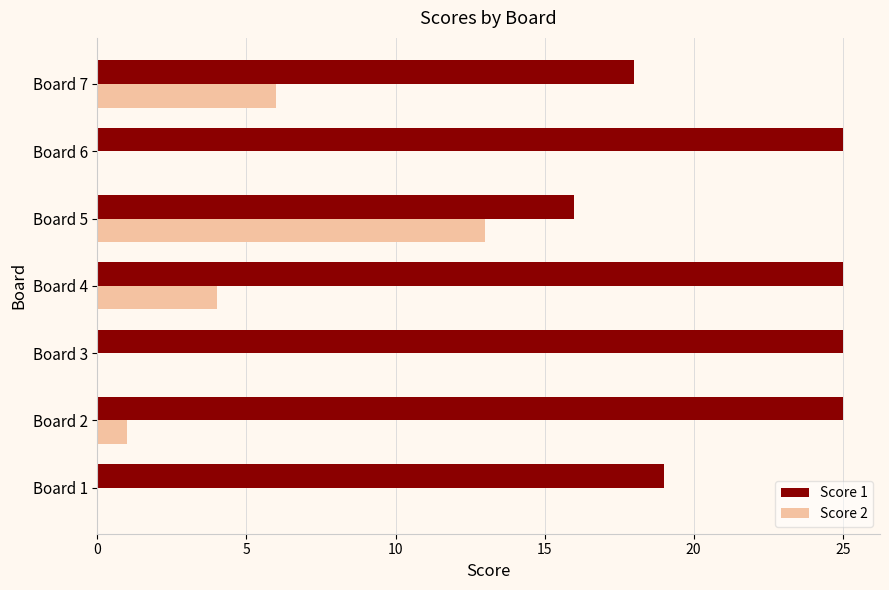

Which series has the largest total across all categories?

Score 1